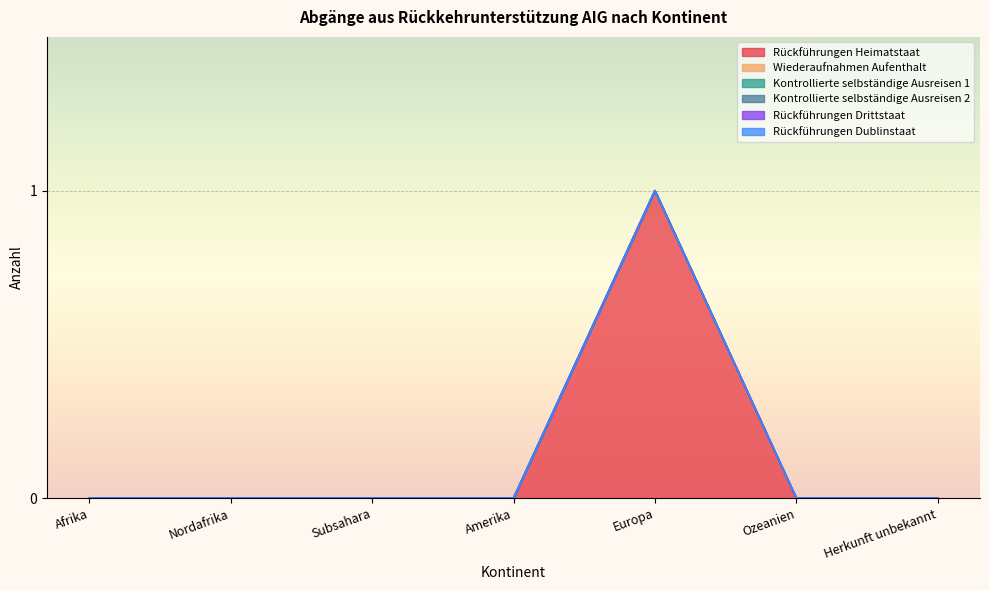

True or false: Kontrollierte selbständige Ausreisen 2 and Rückführungen Heimatstaat intersect in this chart.

False